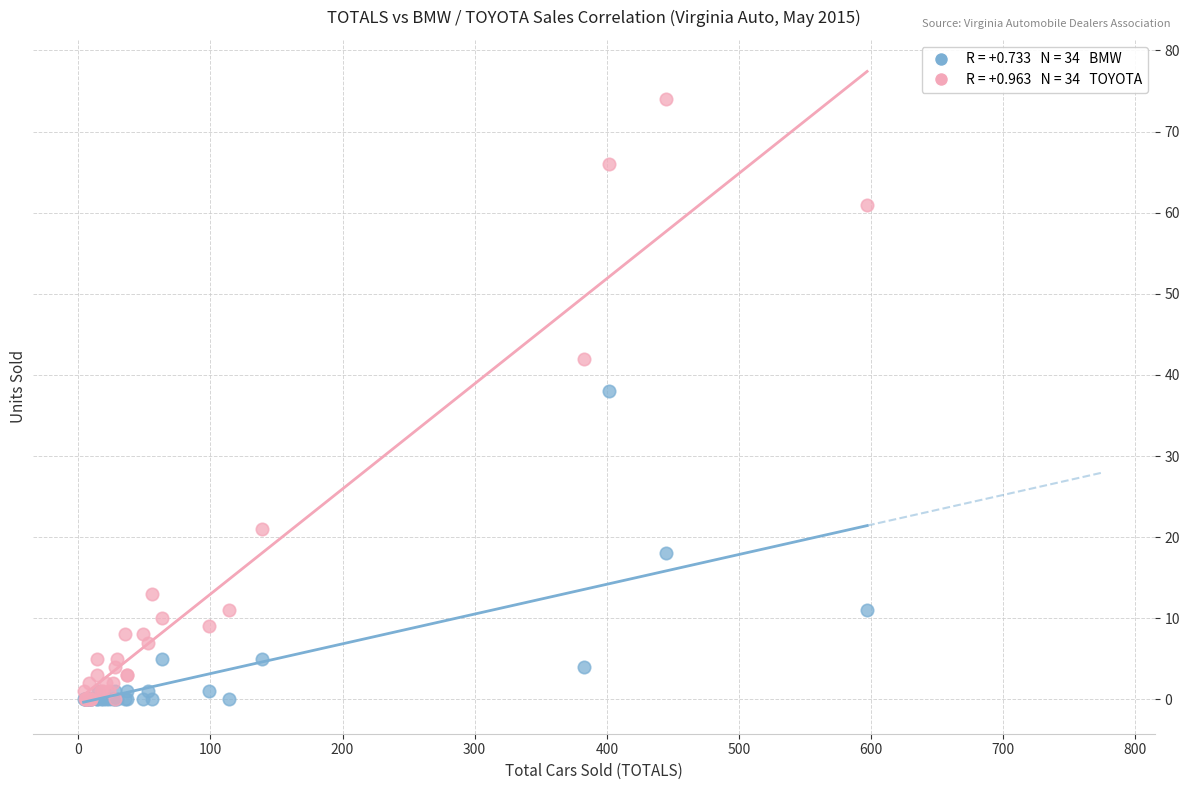

Across all series, what Y value is closest to 37?

38